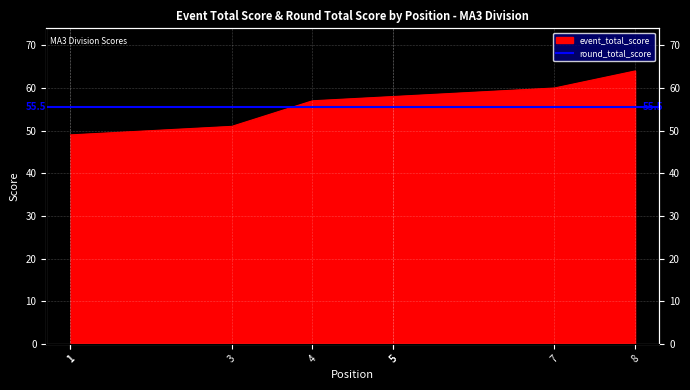

What is the maximum value shown in the chart?

64